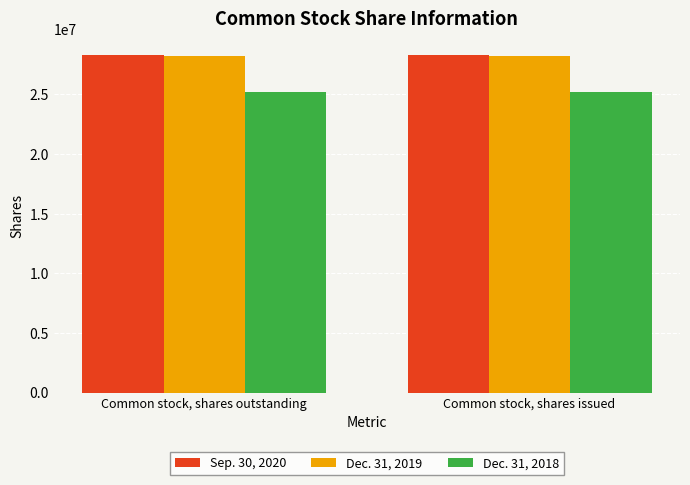

What is the sum of all Dec. 31, 2018 values?

50459666